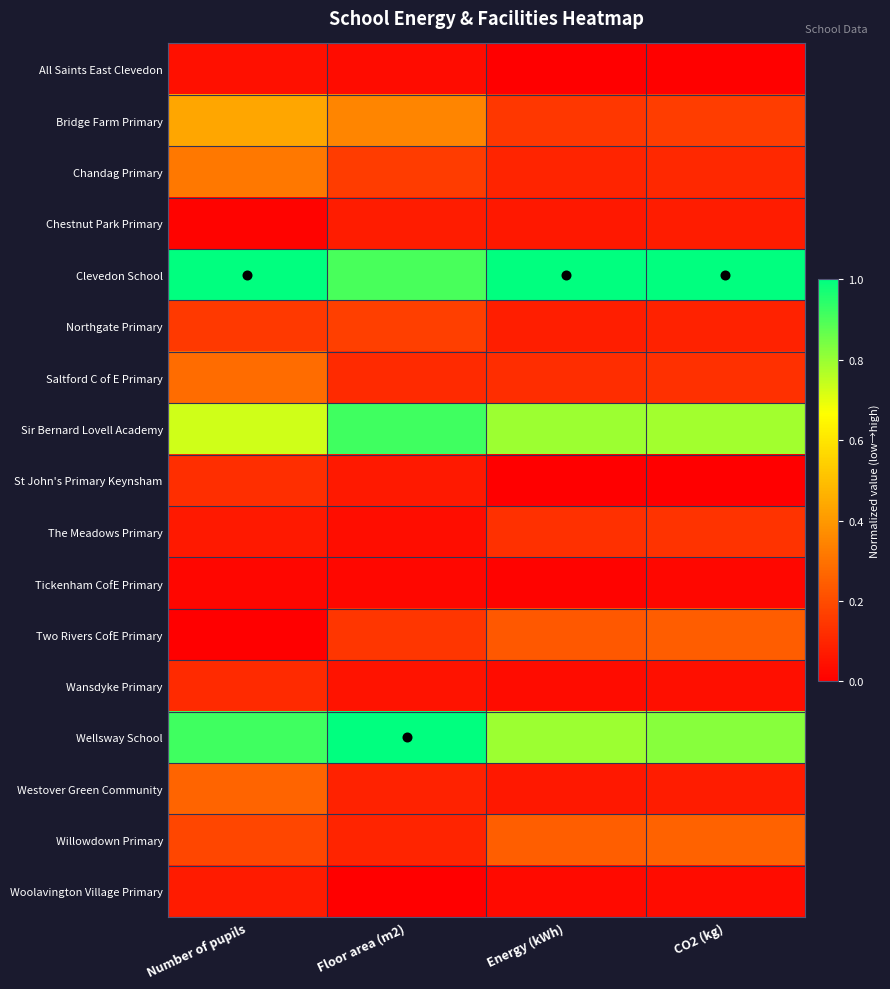

Reading left to right, transcribe all the data shown in this chart.

All Saints East Clevedon: Number of pupils=0.0	Floor area (m2)=0.0	Energy (kWh)=0.0	CO2 (kg)=0.0
Bridge Farm Primary: Number of pupils=0.4	Floor area (m2)=0.4	Energy (kWh)=0.1	CO2 (kg)=0.2
Chandag Primary: Number of pupils=0.3	Floor area (m2)=0.2	Energy (kWh)=0.1	CO2 (kg)=0.1
Chestnut Park Primary: Number of pupils=0.0	Floor area (m2)=0.1	Energy (kWh)=0.1	CO2 (kg)=0.1
Clevedon School: Number of pupils=1.0	Floor area (m2)=0.9	Energy (kWh)=1.0	CO2 (kg)=1.0
Northgate Primary: Number of pupils=0.1	Floor area (m2)=0.2	Energy (kWh)=0.1	CO2 (kg)=0.1
Saltford C of E Primary: Number of pupils=0.3	Floor area (m2)=0.1	Energy (kWh)=0.1	CO2 (kg)=0.1
Sir Bernard Lovell Academy: Number of pupils=0.7	Floor area (m2)=0.9	Energy (kWh)=0.8	CO2 (kg)=0.8
St John's Primary Keynsham: Number of pupils=0.1	Floor area (m2)=0.1	Energy (kWh)=0.0	CO2 (kg)=0.0
The Meadows Primary: Number of pupils=0.1	Floor area (m2)=0.0	Energy (kWh)=0.1	CO2 (kg)=0.1
Tickenham CofE Primary: Number of pupils=0.0	Floor area (m2)=0.0	Energy (kWh)=0.0	CO2 (kg)=0.0
Two Rivers CofE Primary: Number of pupils=0.0	Floor area (m2)=0.1	Energy (kWh)=0.2	CO2 (kg)=0.2
Wansdyke Primary: Number of pupils=0.1	Floor area (m2)=0.1	Energy (kWh)=0.0	CO2 (kg)=0.0
Wellsway School: Number of pupils=0.9	Floor area (m2)=1.0	Energy (kWh)=0.8	CO2 (kg)=0.8
Westover Green Community: Number of pupils=0.3	Floor area (m2)=0.1	Energy (kWh)=0.1	CO2 (kg)=0.1
Willowdown Primary: Number of pupils=0.2	Floor area (m2)=0.1	Energy (kWh)=0.2	CO2 (kg)=0.3
Woolavington Village Primary: Number of pupils=0.1	Floor area (m2)=0.0	Energy (kWh)=0.0	CO2 (kg)=0.0